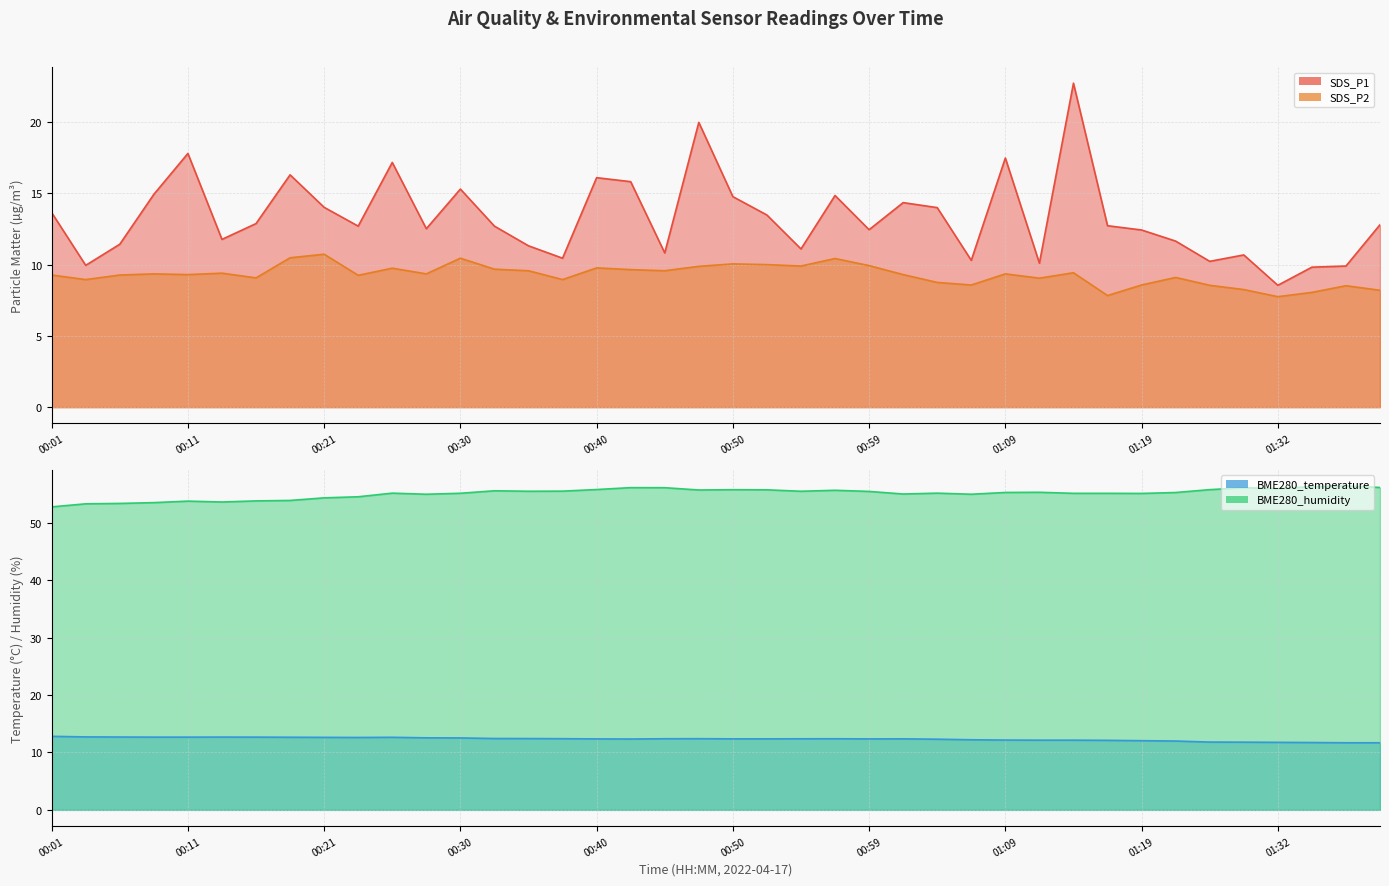

What is the spread (max minus min) of values at 01:32?

48.2